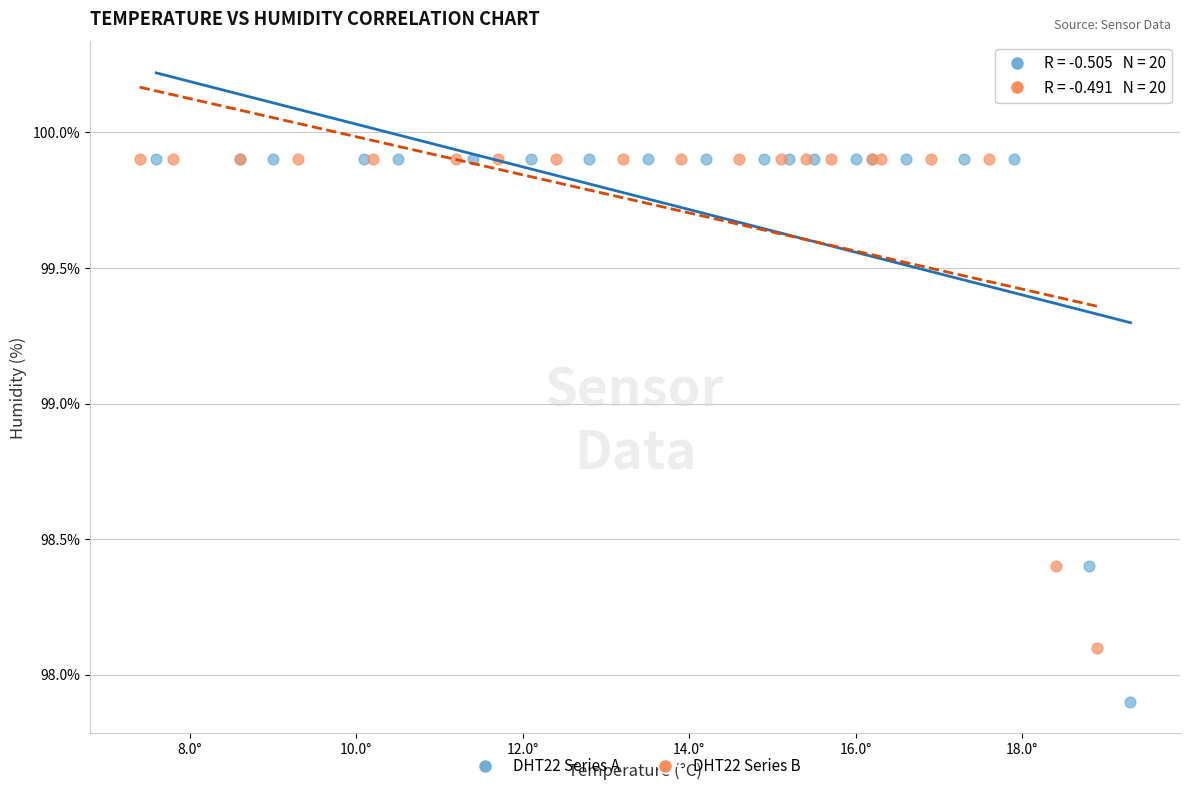

Which series has the widest spread of Y values?

DHT22 Series A